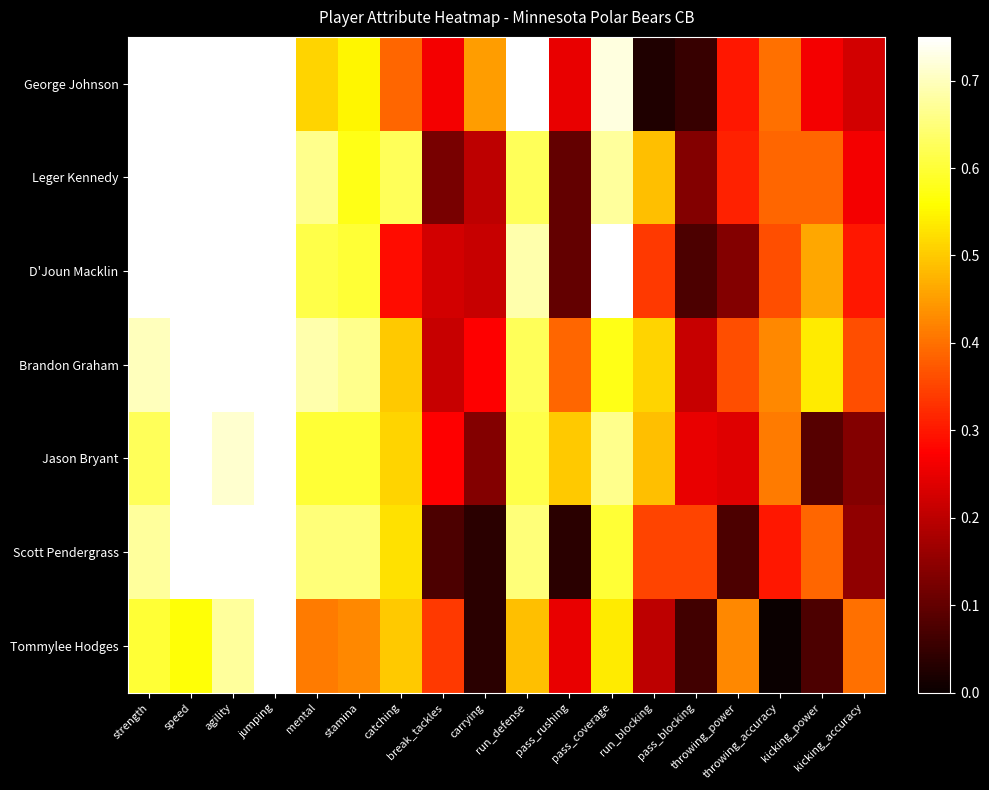

At catching, list the series in order from smallest to largest.

D'Joun Macklin, George Johnson, Brandon Graham, Tommylee Hodges, Jason Bryant, Scott Pendergrass, Leger Kennedy